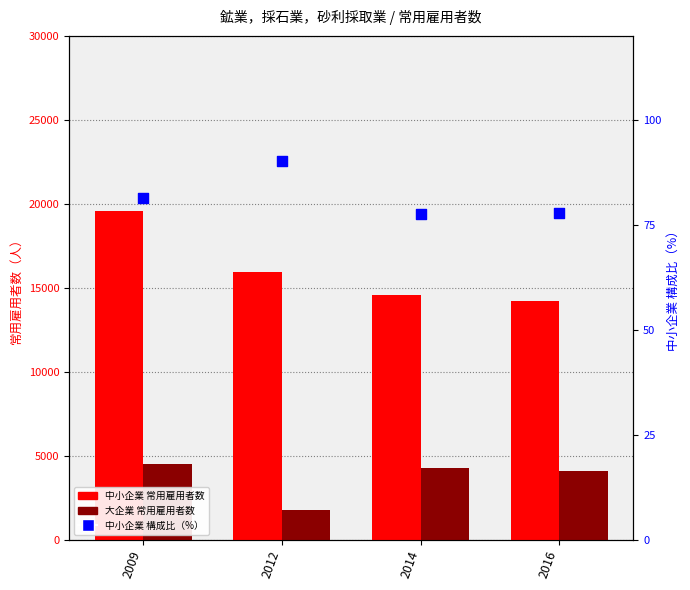

At which category is the sum across all series the highest?

2009